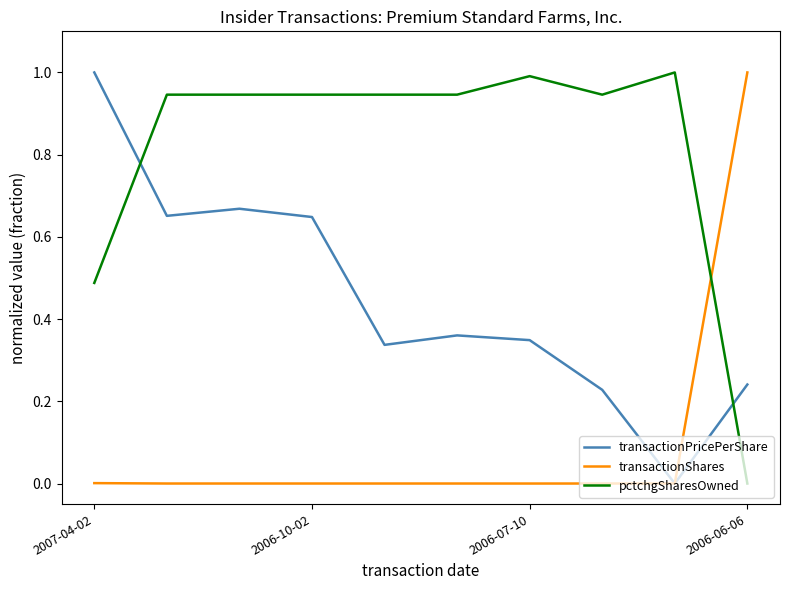

What is the maximum value shown in the chart?

1.0